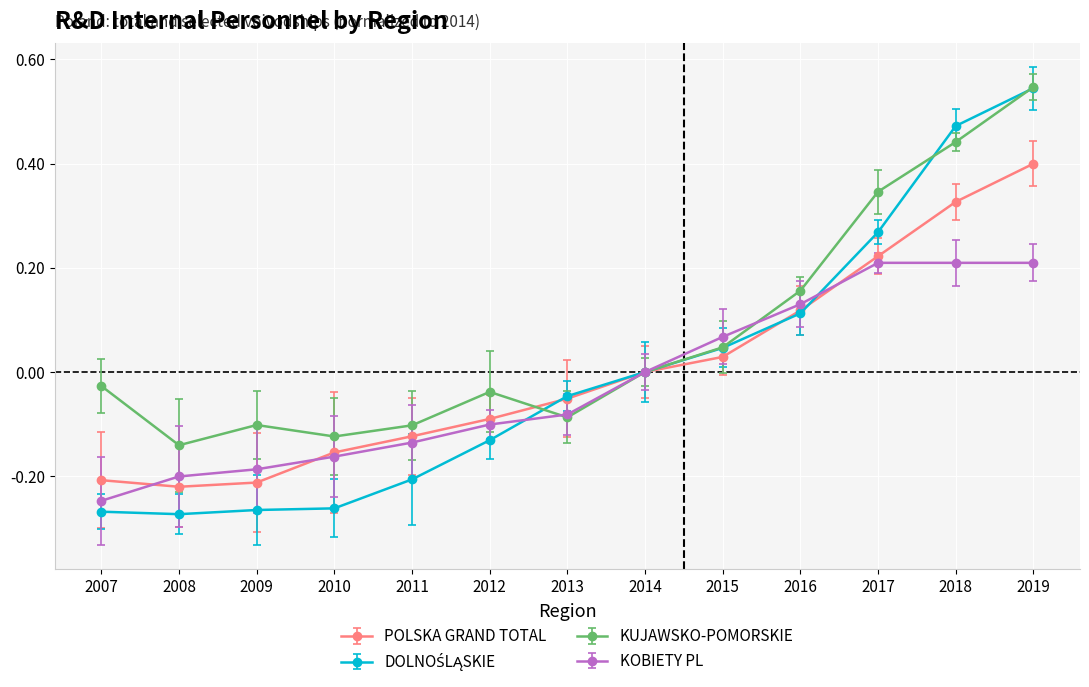

At which category does the chart reach its peak across all series?

2019